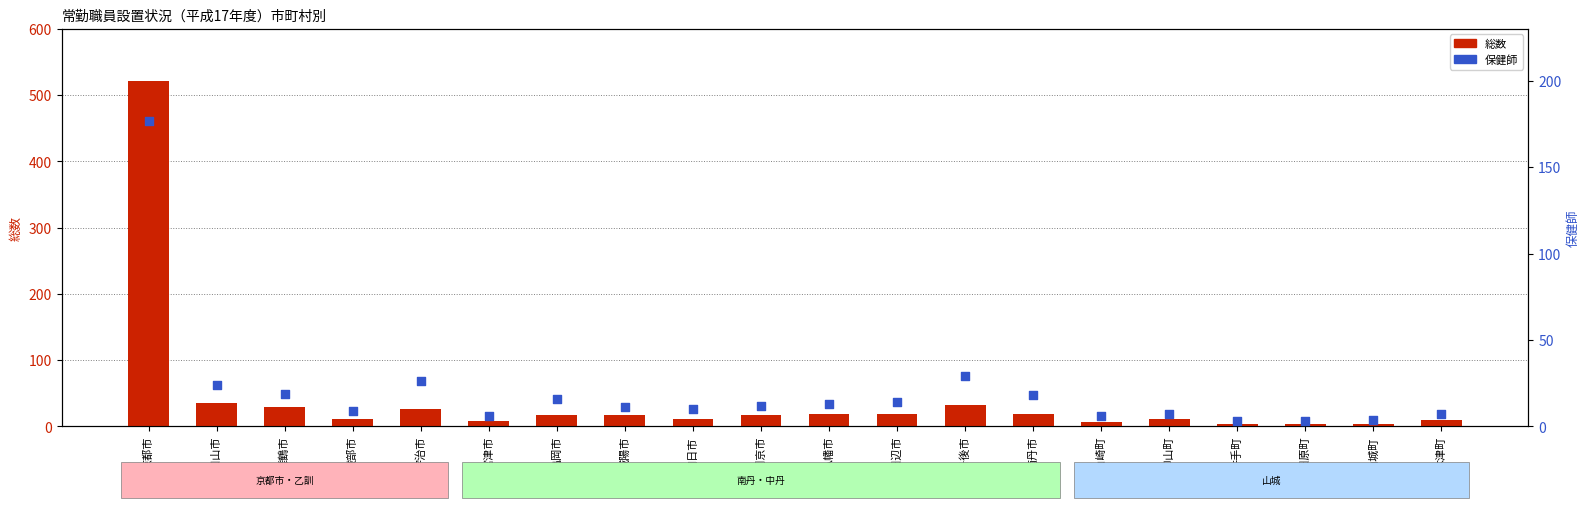

At how many categories does at least one series exceed 398?

1